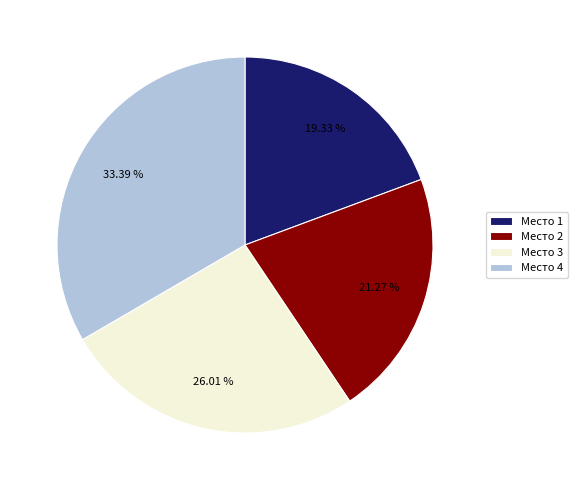

Is there a majority slice in this chart?

No